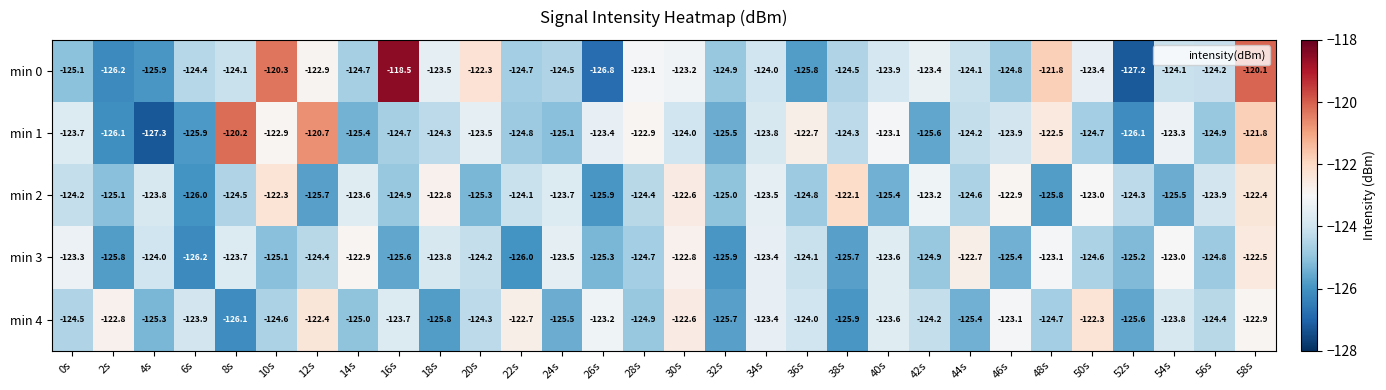

How many series are shown in this chart?

5